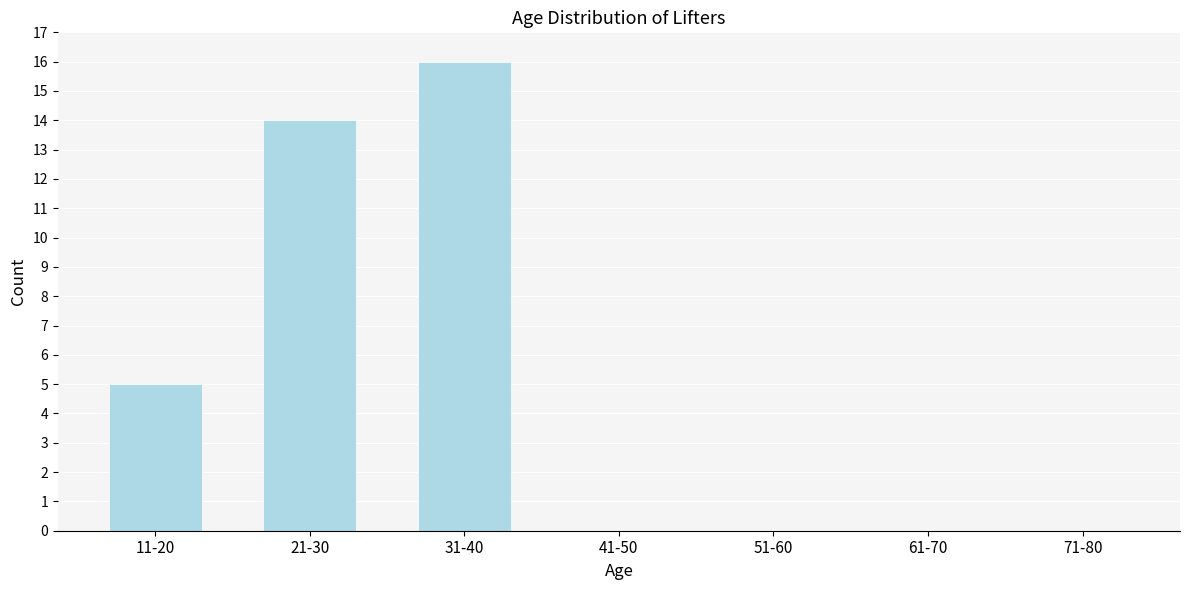

Reading right to left, transcribe all the data shown in this chart.

71-80=0	61-70=0	51-60=0	41-50=0	31-40=16	21-30=14	11-20=5